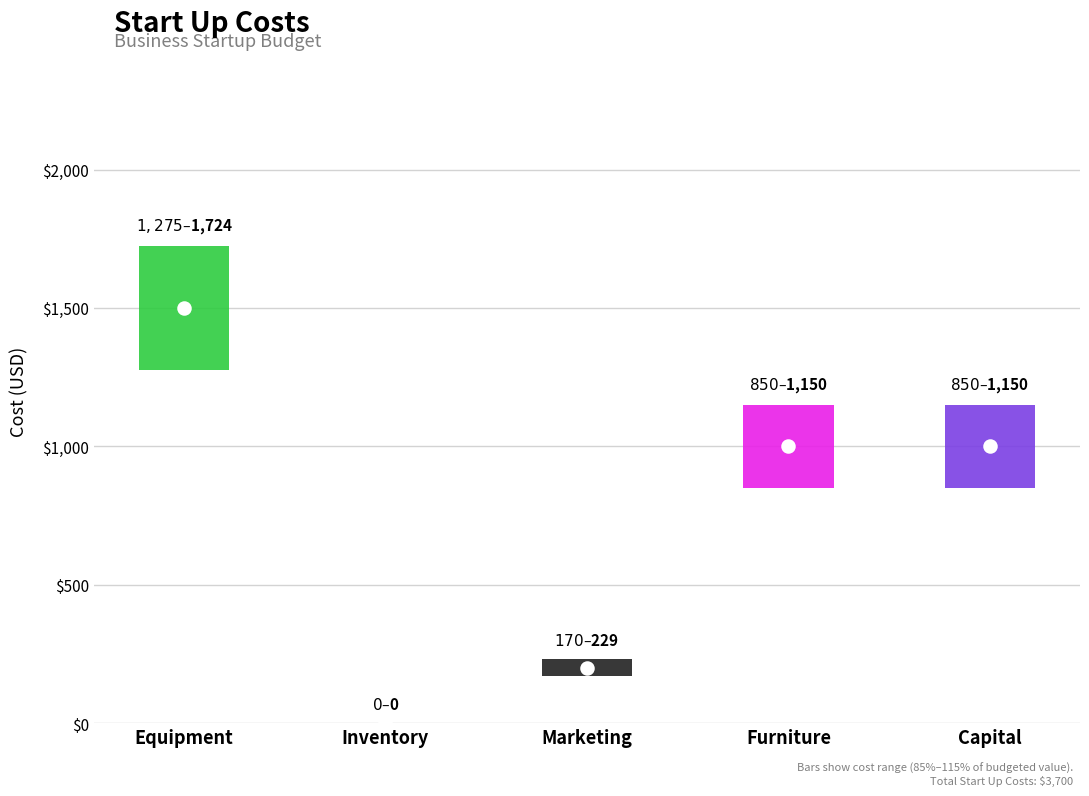

Approximately how many times larger is the value at Furniture compared to Capital?

1.0